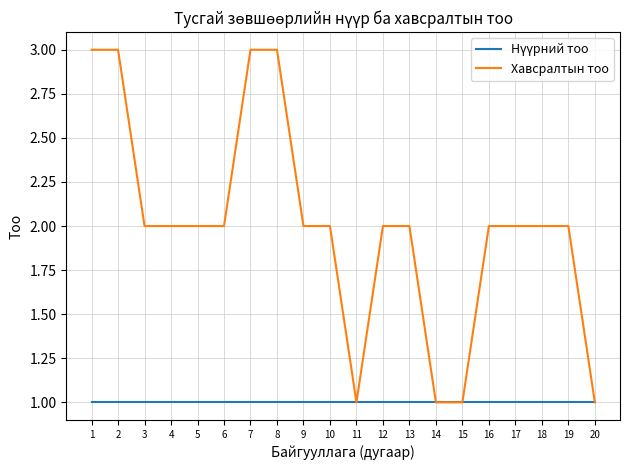

What is the maximum value for Хавсралтын тоо?

3